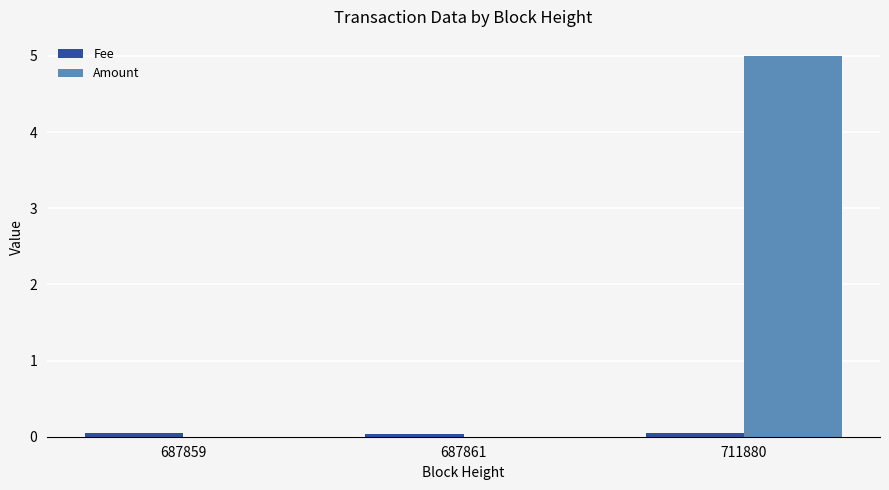

At which label does Amount reach its peak?

711880